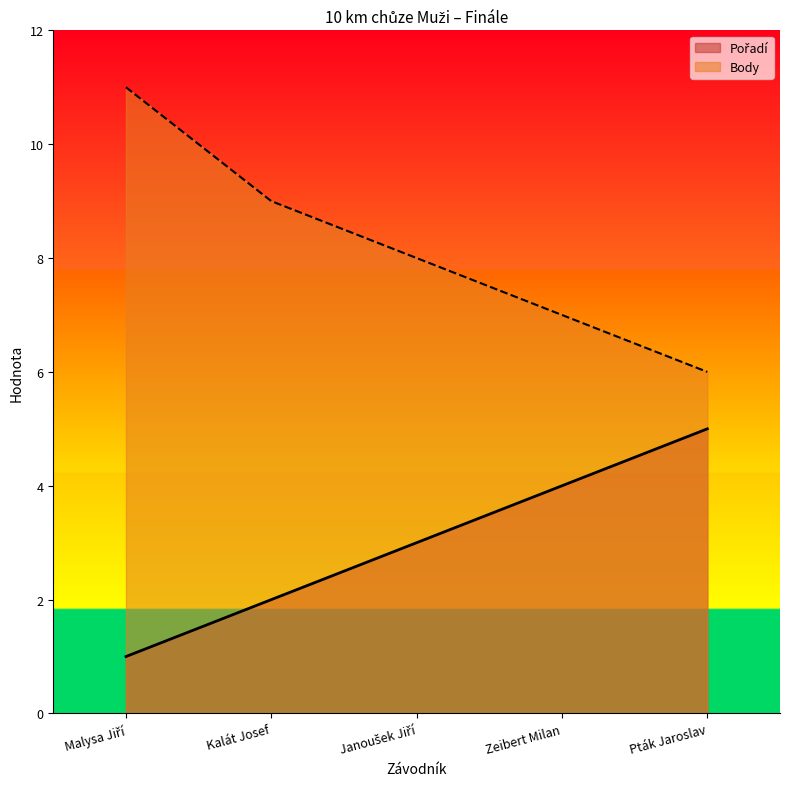

What is the greatest value displayed?

11